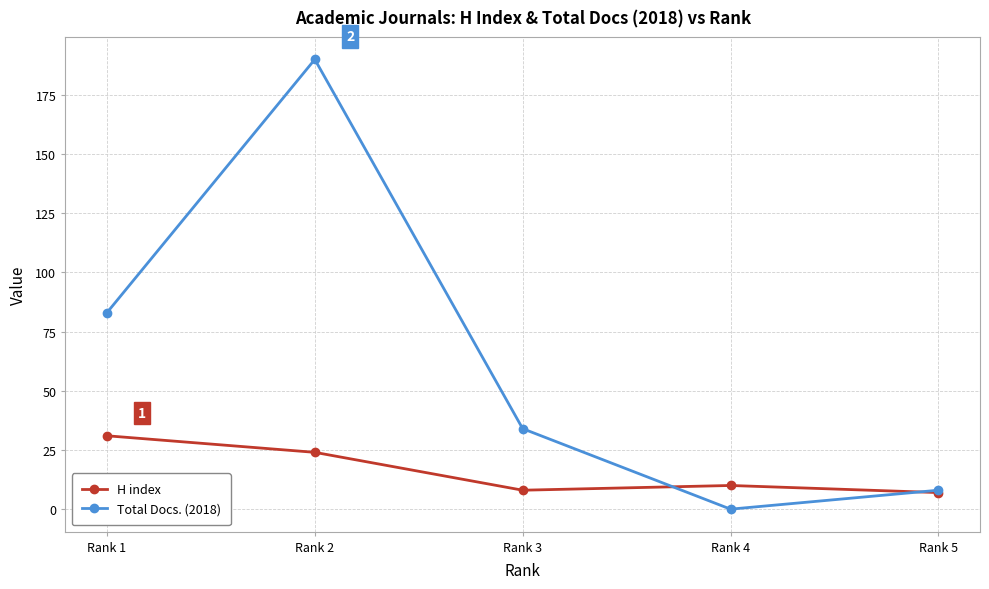

How many lines are shown in the chart?

2